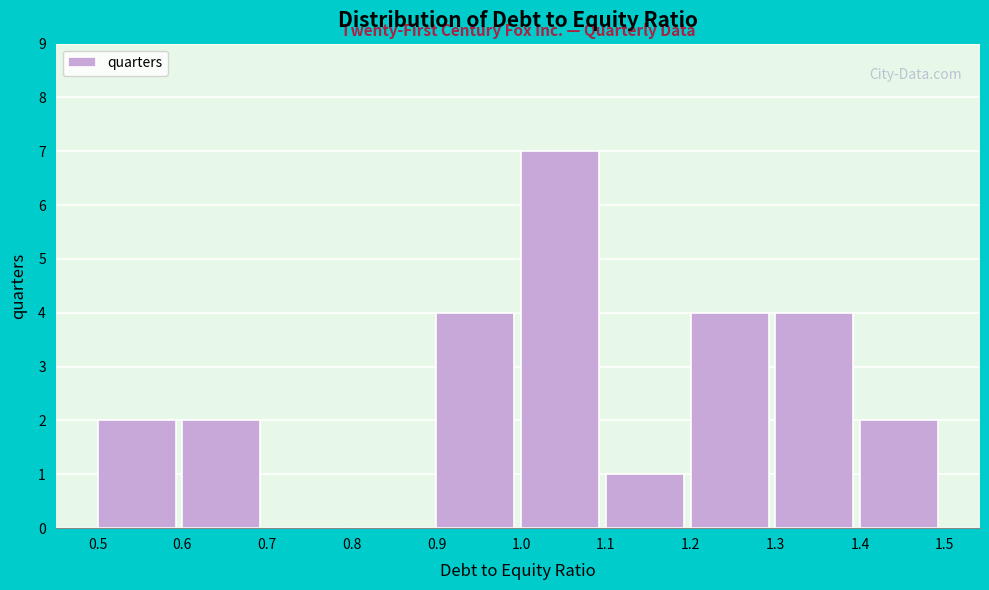

Over which range of the x-axis is the bar tallest?

1.0 to 1.1